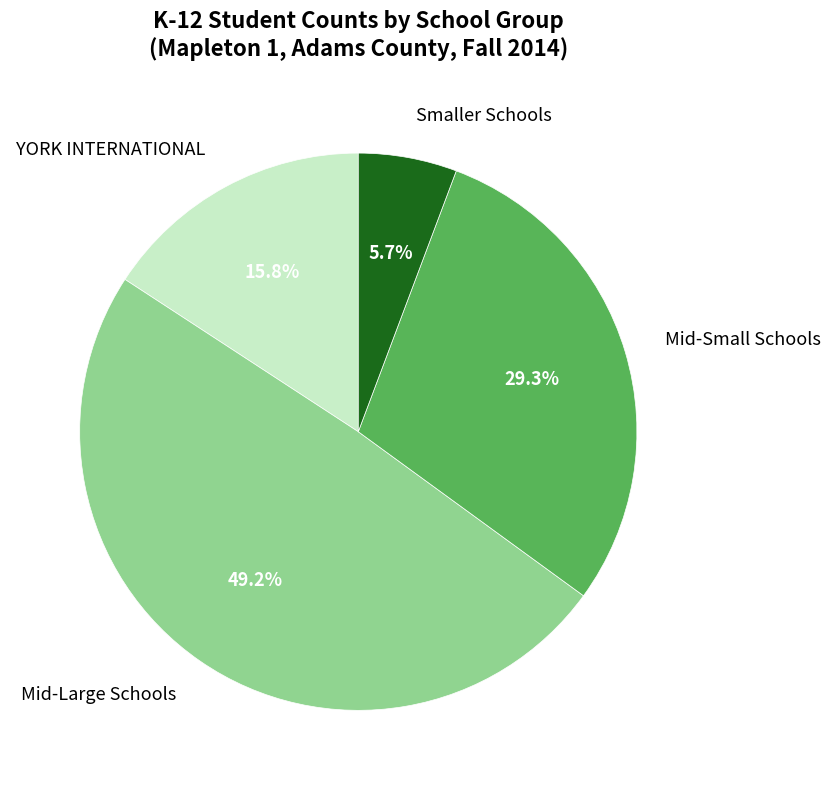

Which slice is the largest?

Mid-Large Schools